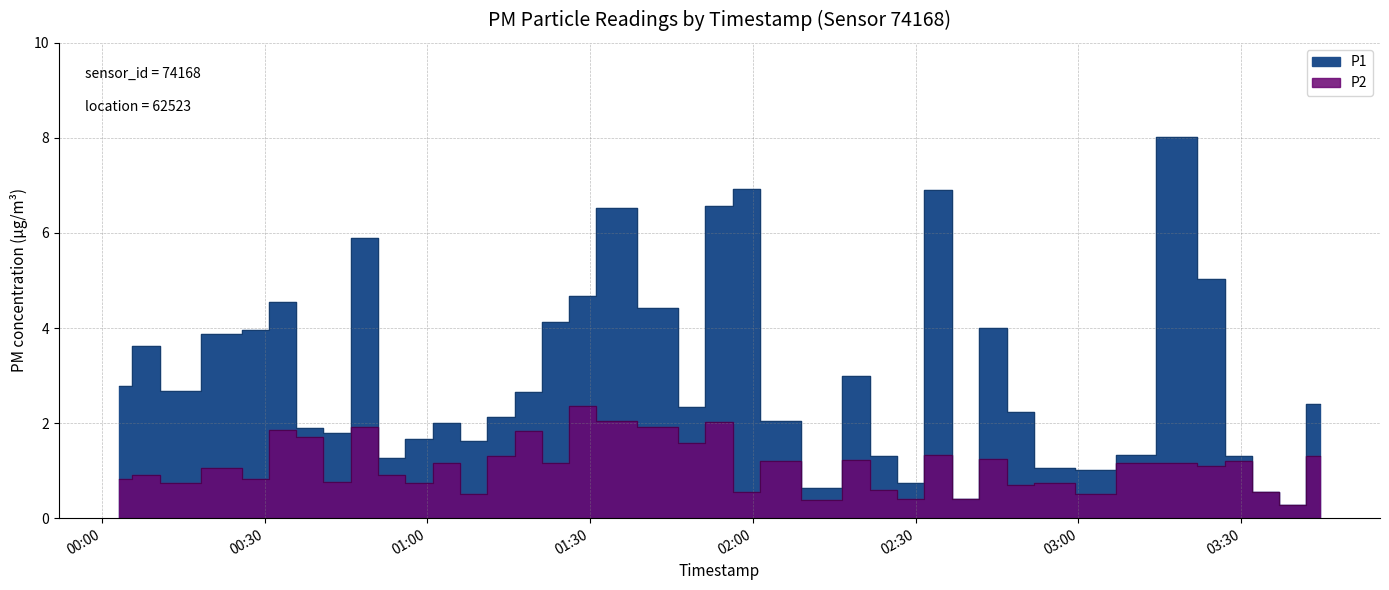

How many distinct data groups are displayed?

2